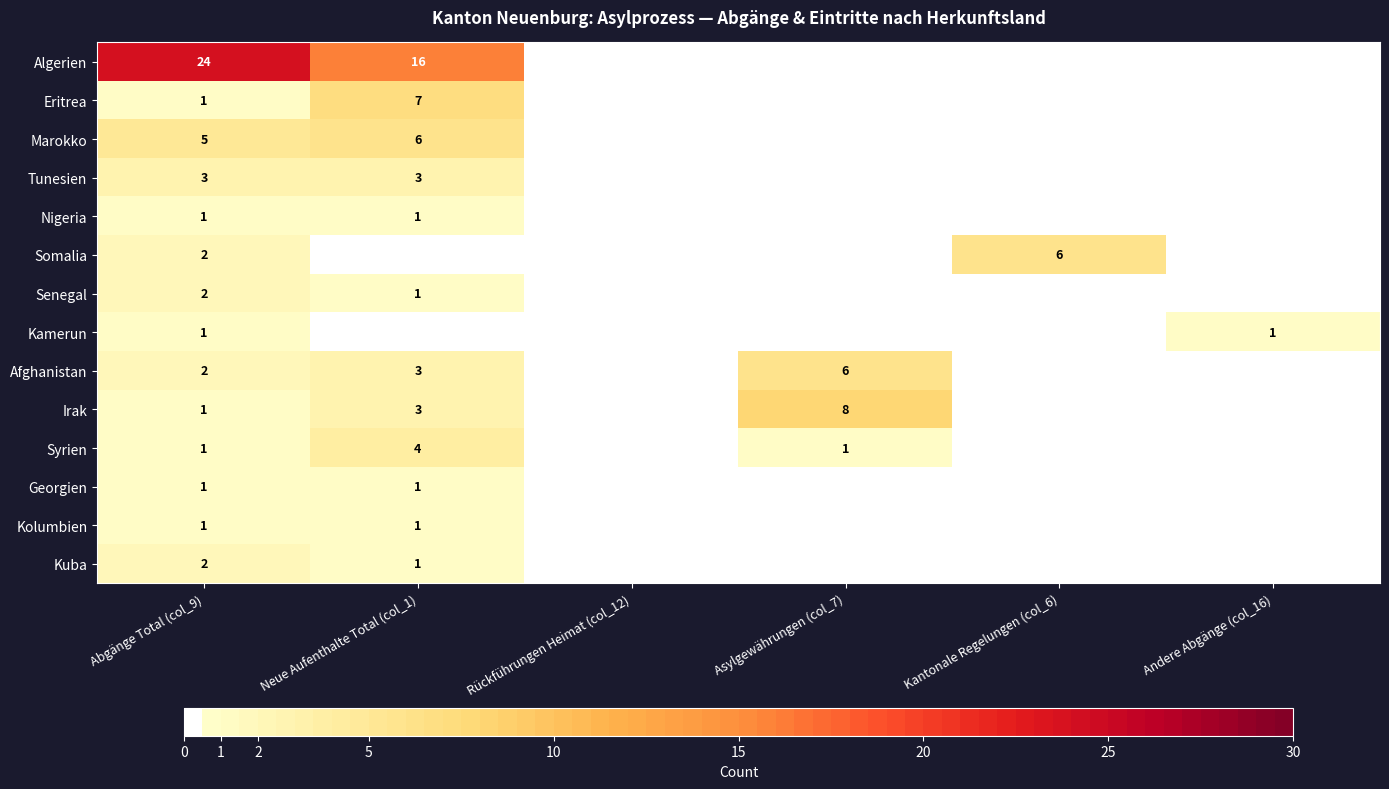

What is the difference between the highest and lowest values at Abgänge Total (col_9)?

23